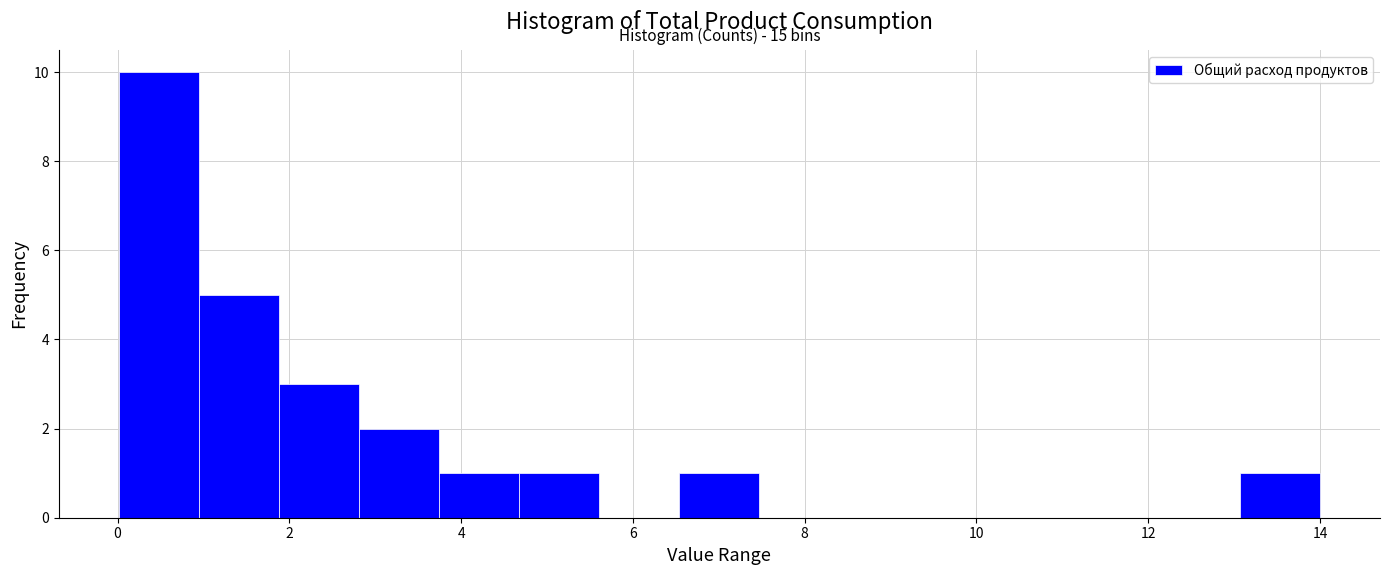

Over which range of the x-axis is the bar tallest?

0.0 to 1.0